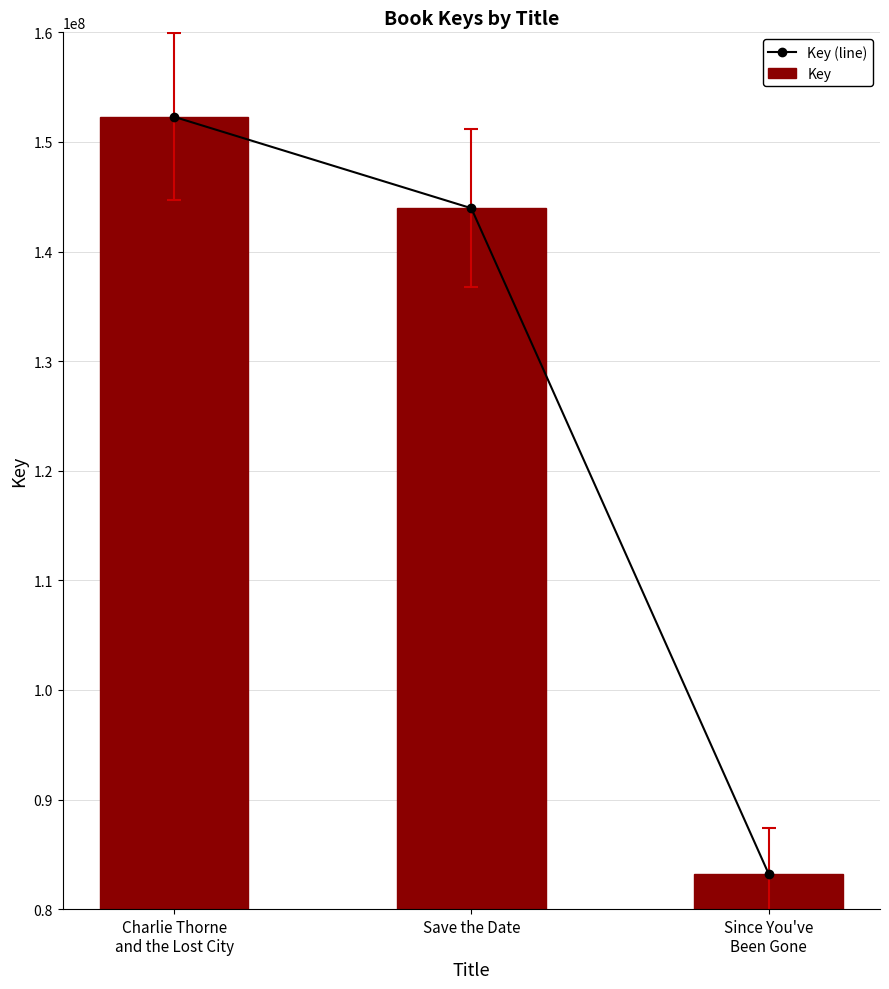

How many categories are shown in the chart?

3